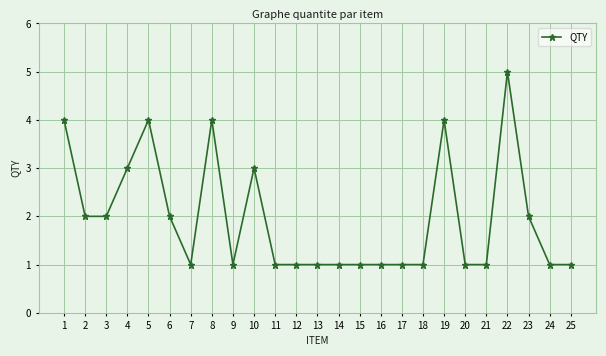

The value at 8 is 4. True or false?

True